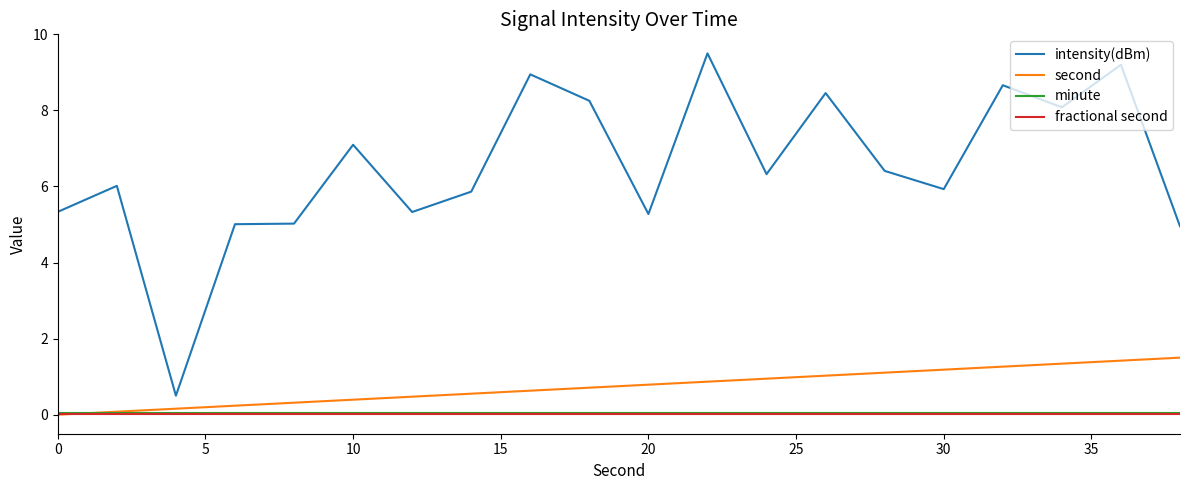

Which series has the largest total across all categories?

intensity(dBm)